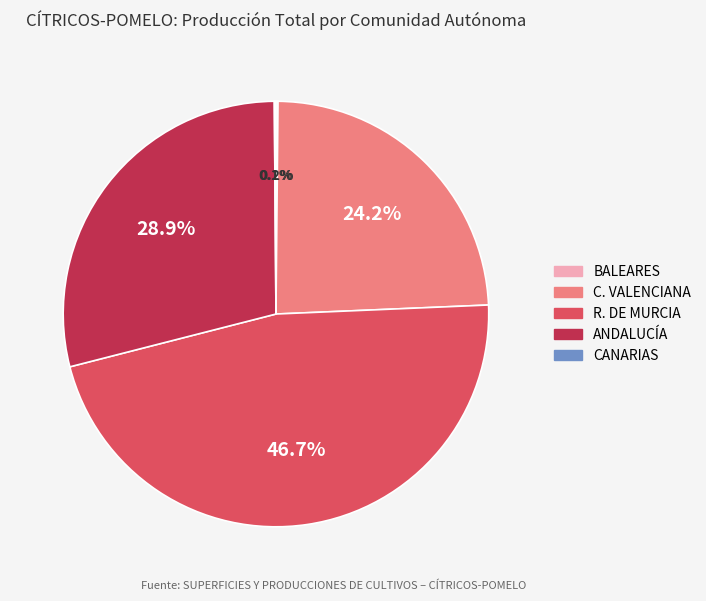

True or false: R. DE MURCIA accounts for 47% of the total.

True